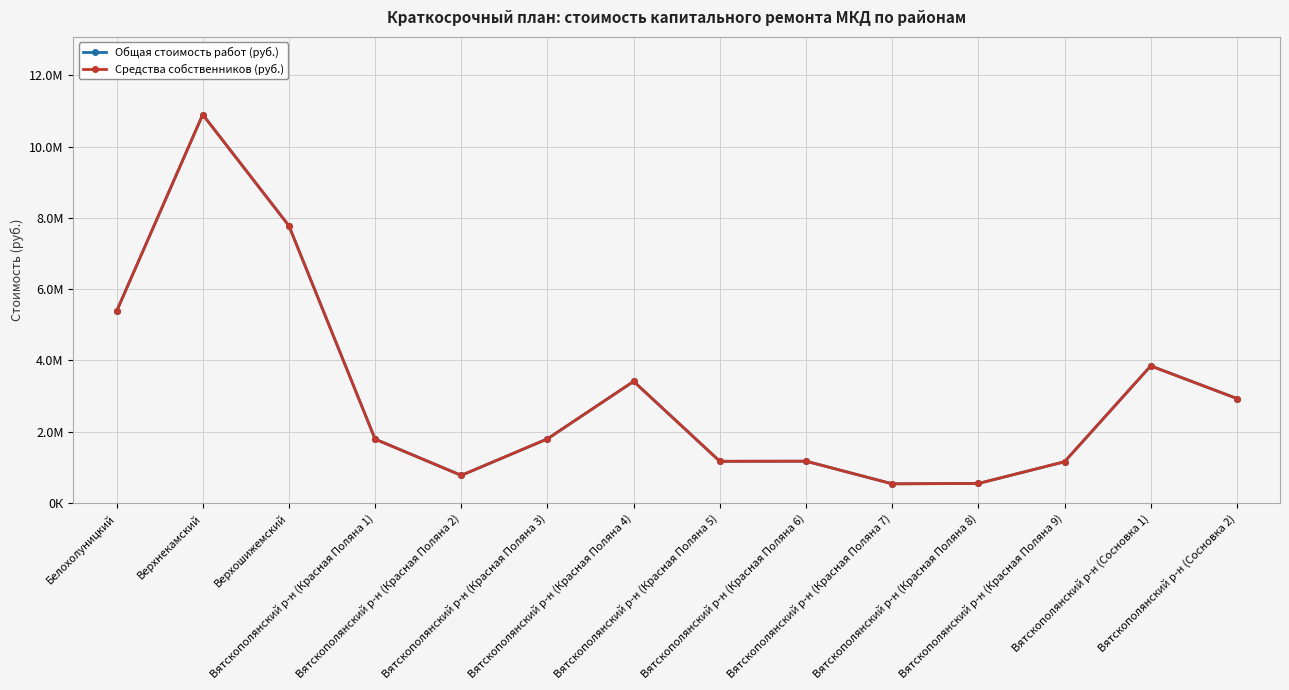

At which category is the sum across all series the highest?

Верхнекамский